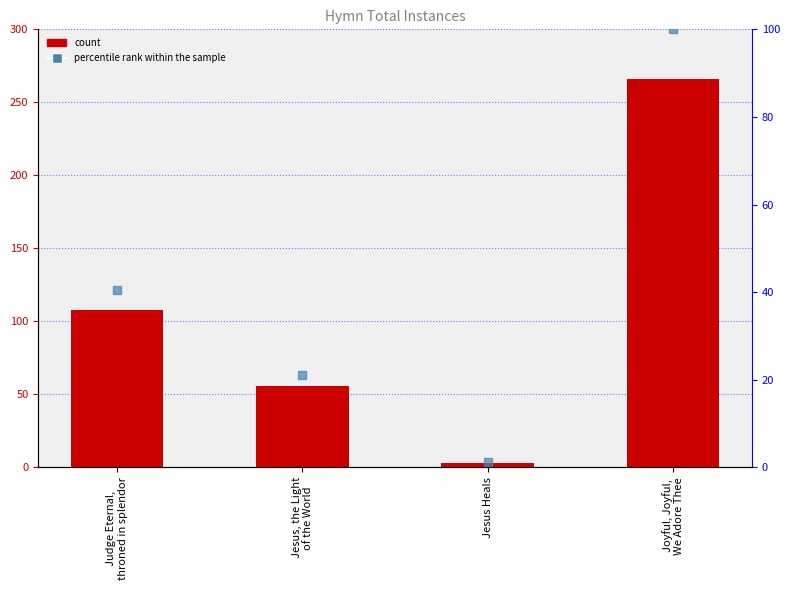

Which series has the largest total across all categories?

totalInstances